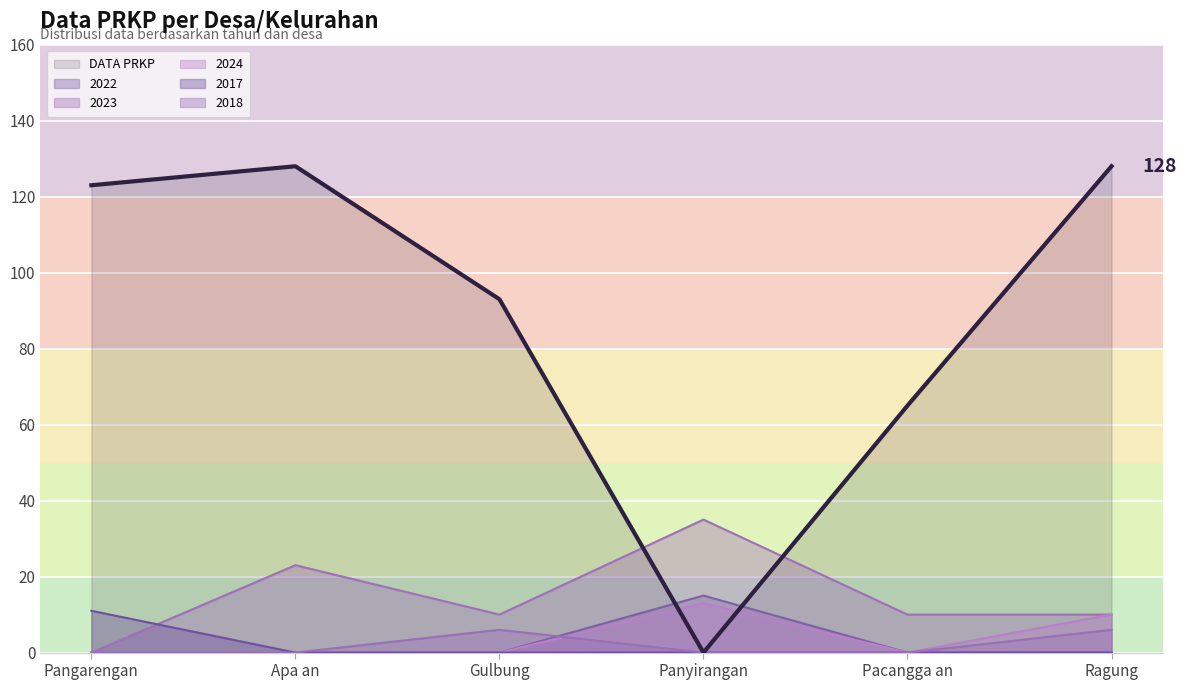

Where does the DATA PRKP series first go above 123?

Apa an